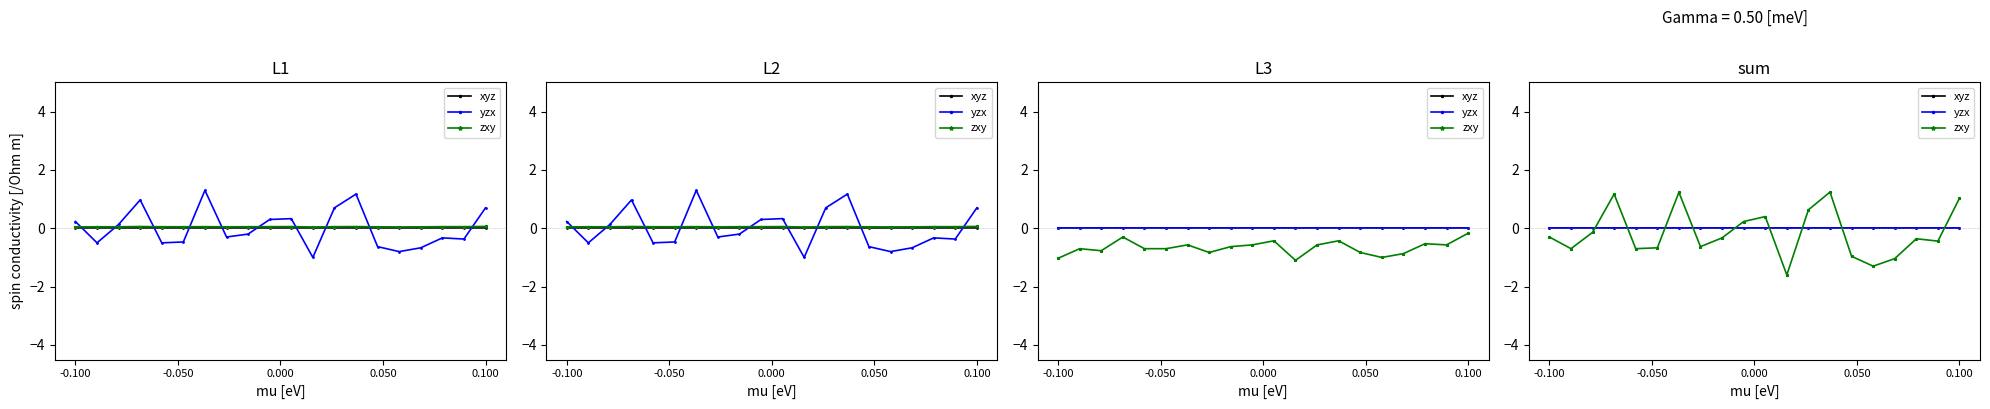

At 18, list the series in order from largest to smallest.

xyz, yzx, zxy